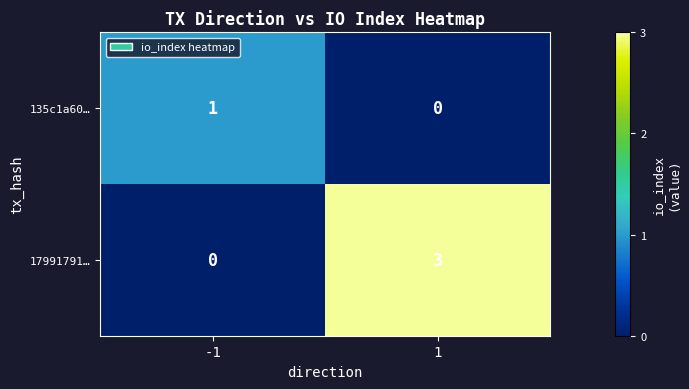

Which series changed the most between -1 and 1?

17991791…